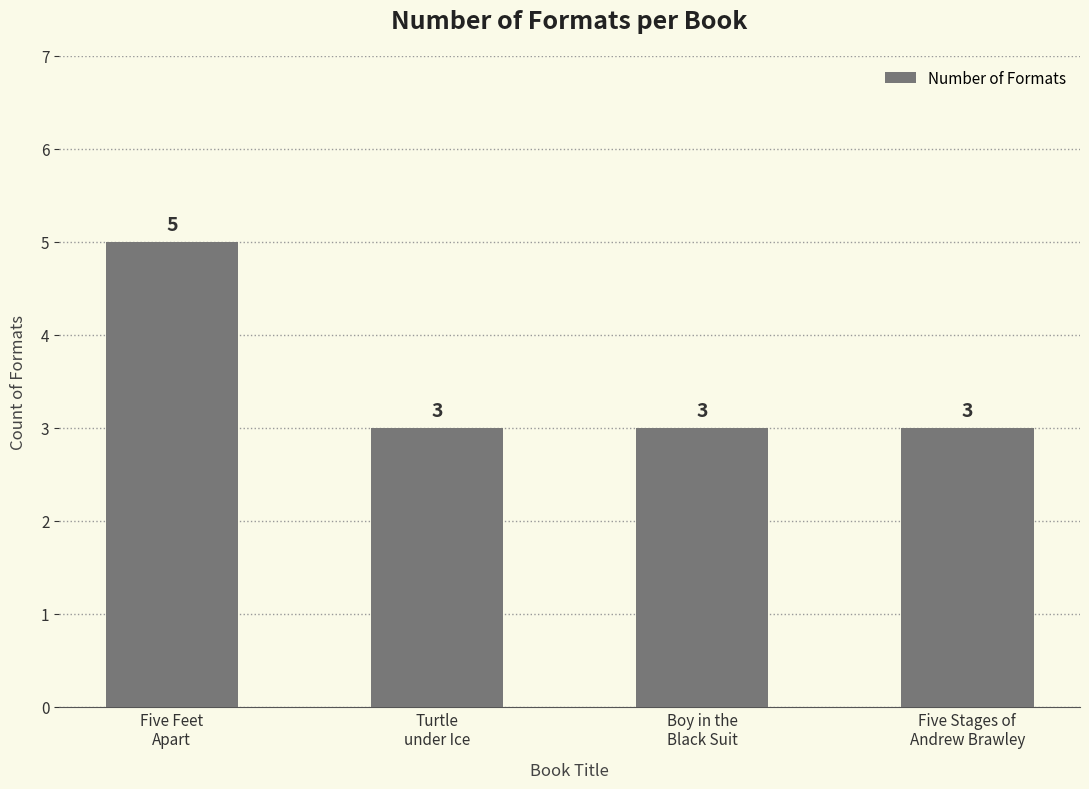

Which has a higher value, Boy in the
Black Suit or Five Feet
Apart?

Five Feet
Apart